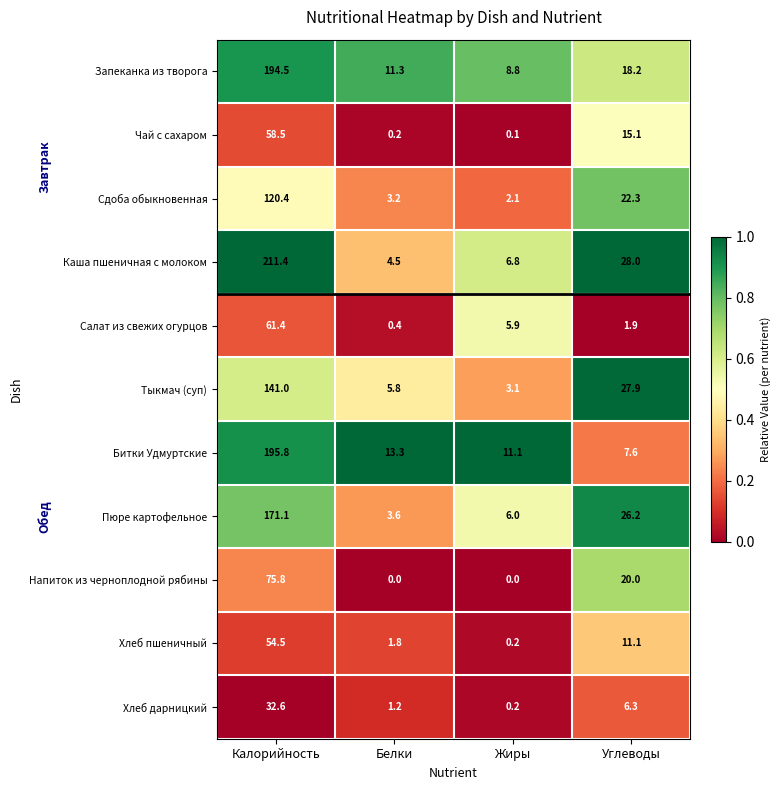

How many data points does each series have?

4